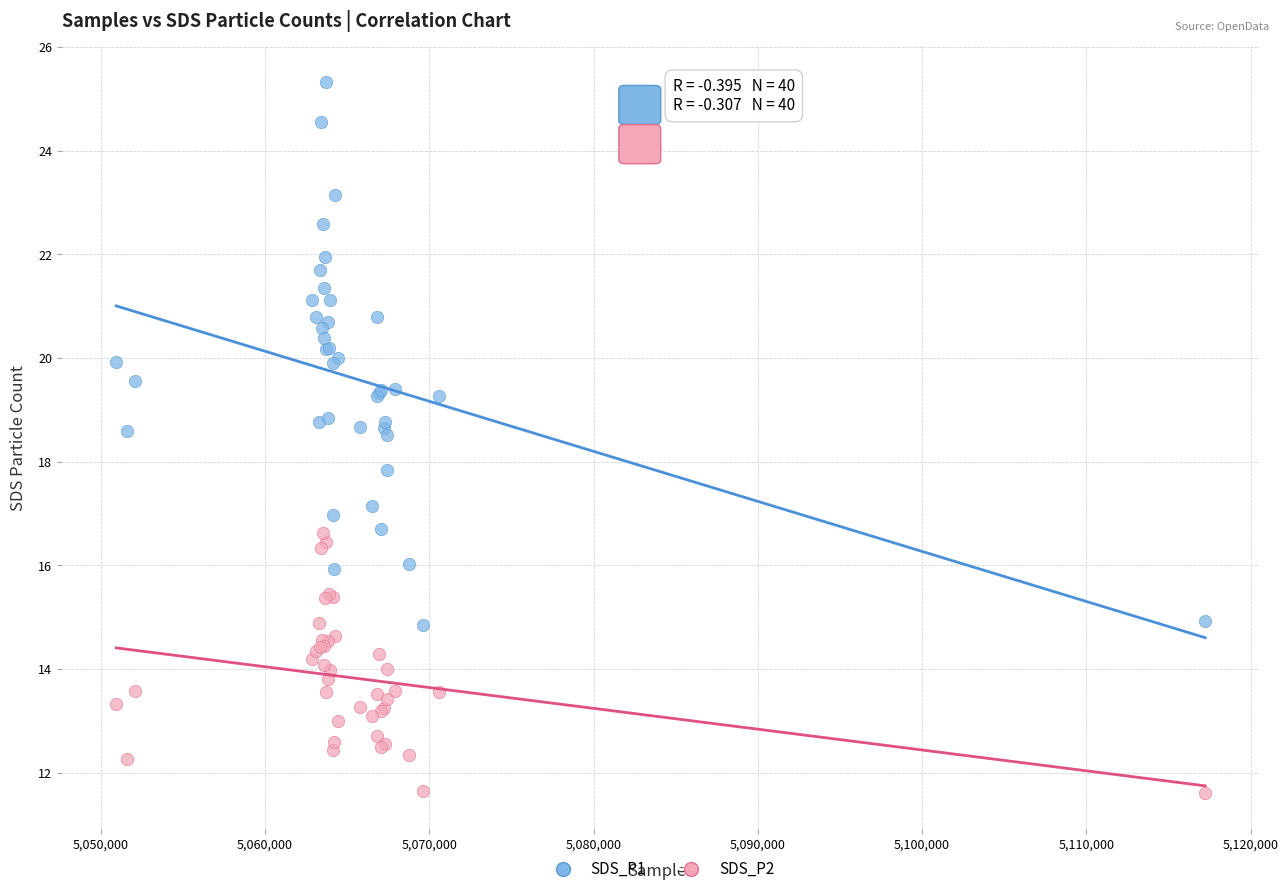

Which series contains the highest Y value?

SDS_P1